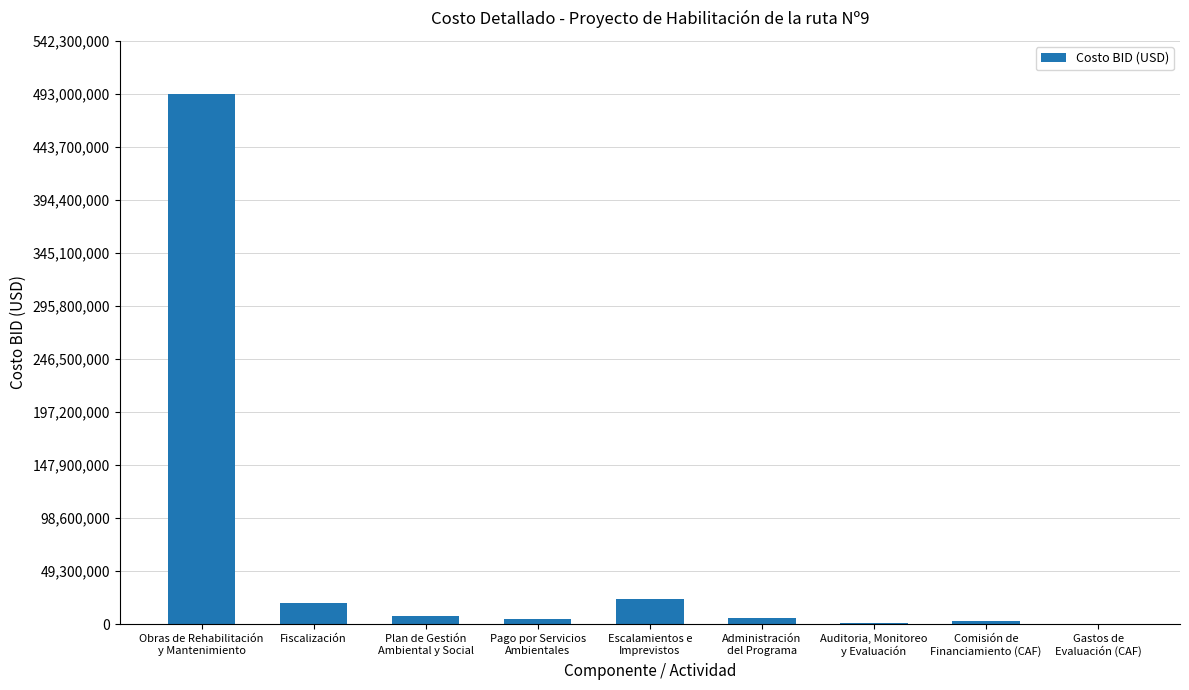

What is the maximum value shown in the chart?

493000000